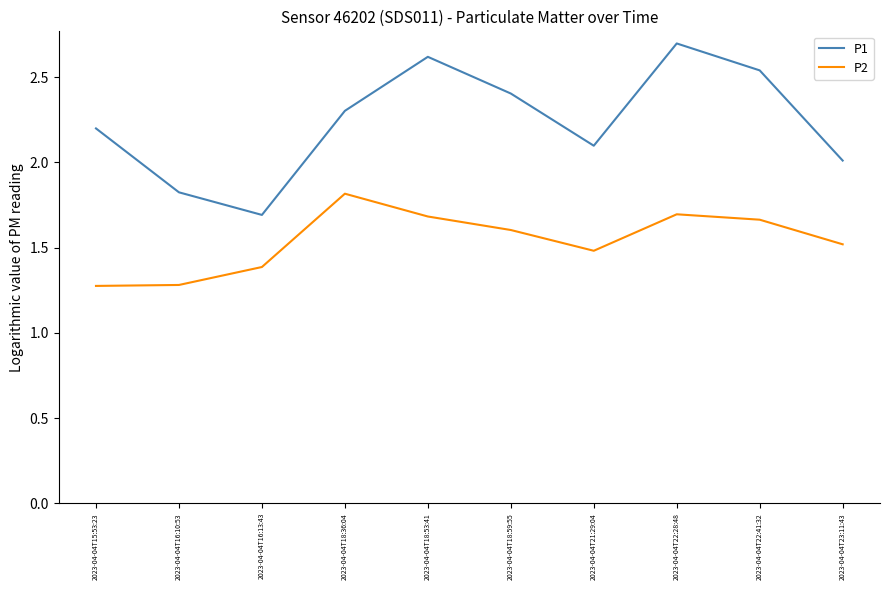

What are all the series names shown in the legend?

P1, P2